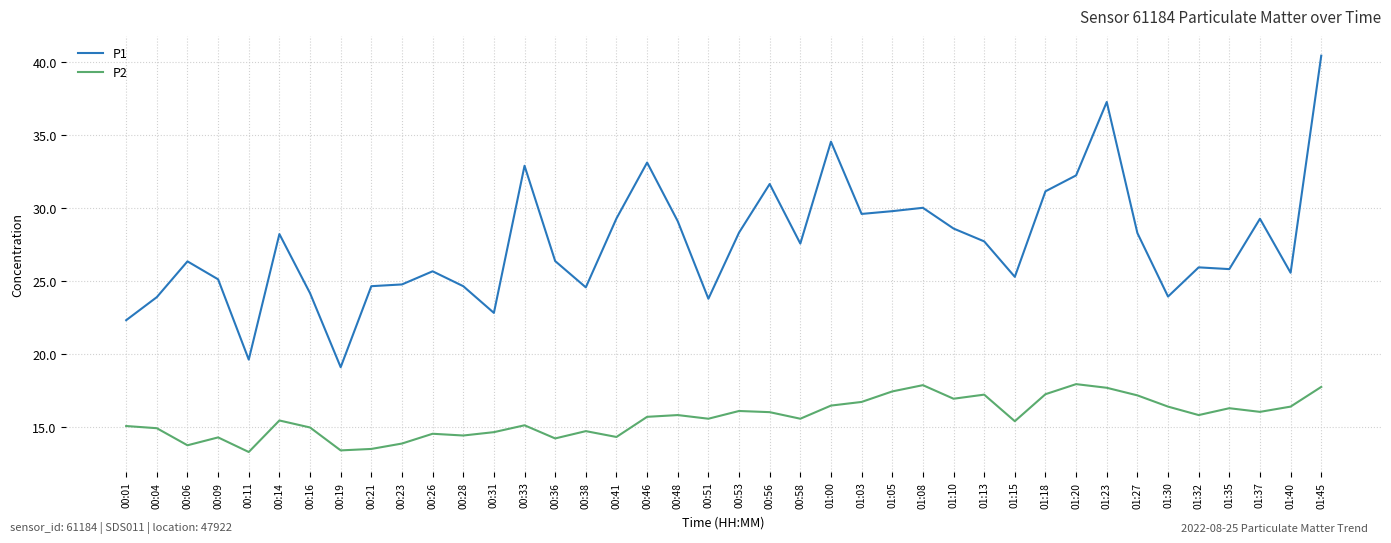

True or false: P1 has more than 0 points higher than both neighbors.

True